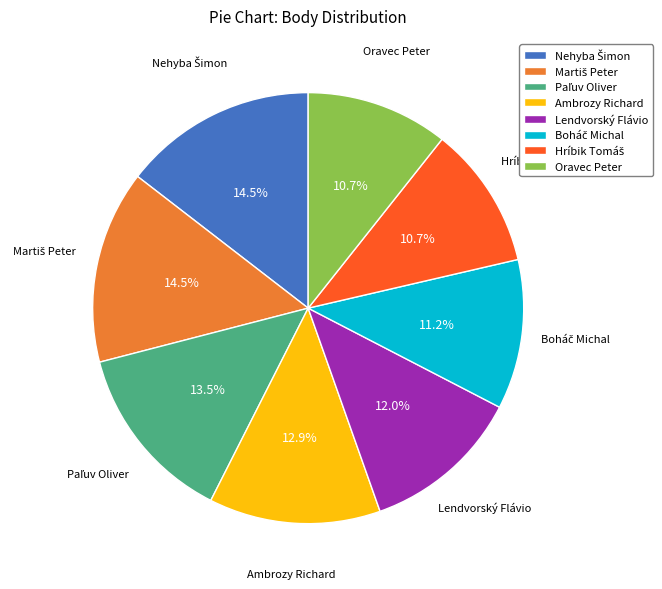

Between Lendvorský Flávio and Ambrozy Richard, which is larger?

Ambrozy Richard